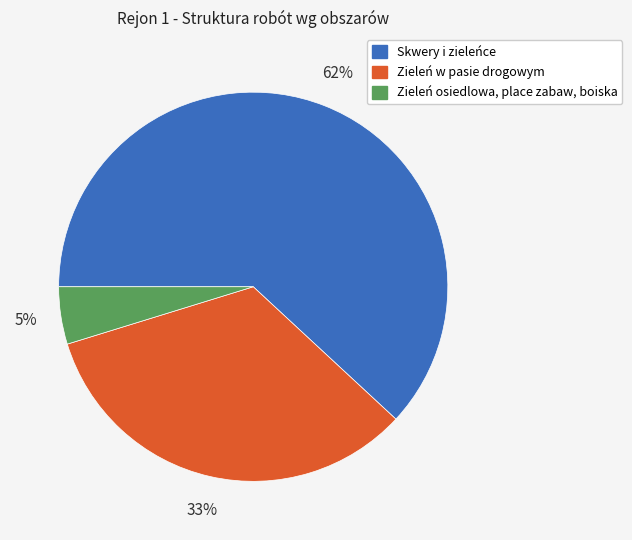

Which slice represents more than half of the pie?

Skwery i zieleńce